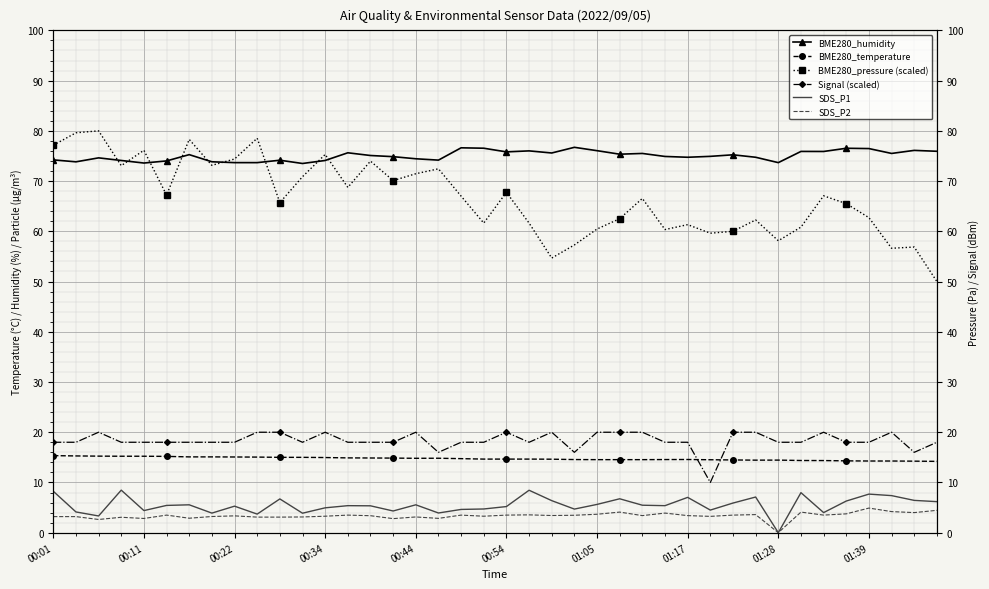

At 14, list the series in order from largest to smallest.

BME280_humidity, BME280_pressure (scaled), Signal (scaled), BME280_temperature, SDS_P1, SDS_P2